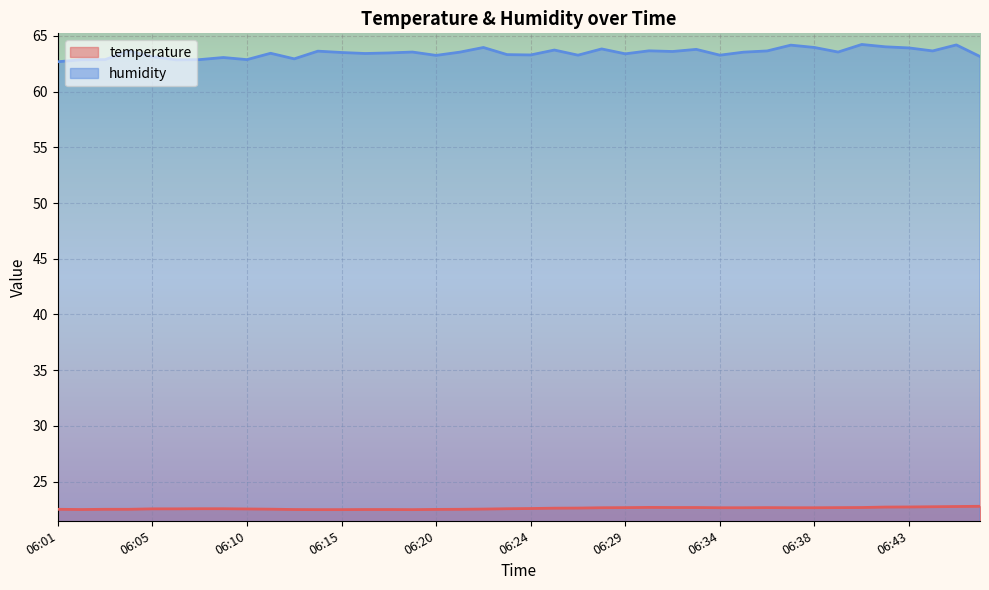

What is the total value across all series at 06:25?

86.3